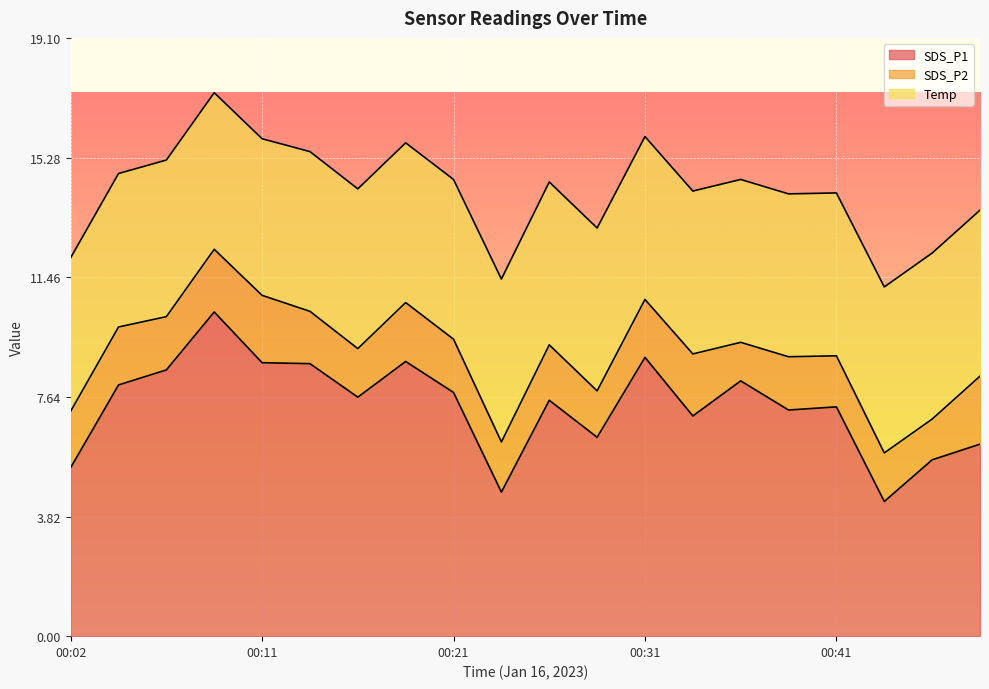

What is the sum of the SDS_P2 values at 00:31 and 00:26?

3.6